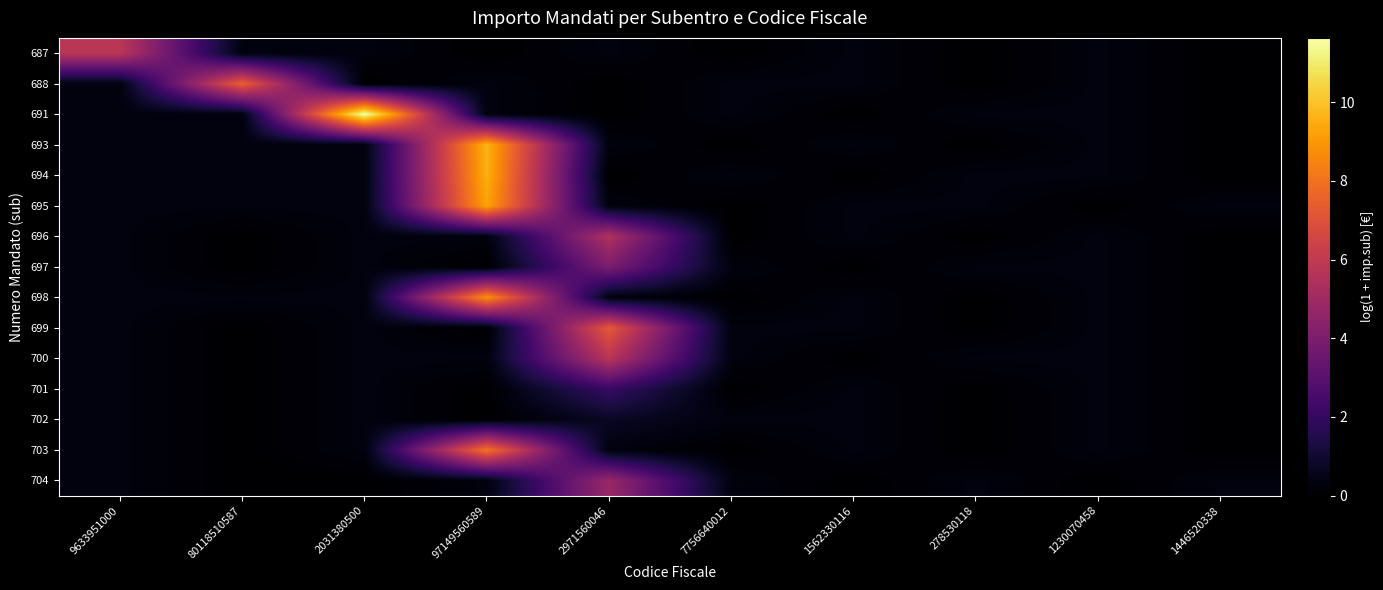

At 2971560046, list the series in order from largest to smallest.

699, 700, 696, 704, 697, 701, 702, 687, 693, 695, 698, 703, 688, 691, 694